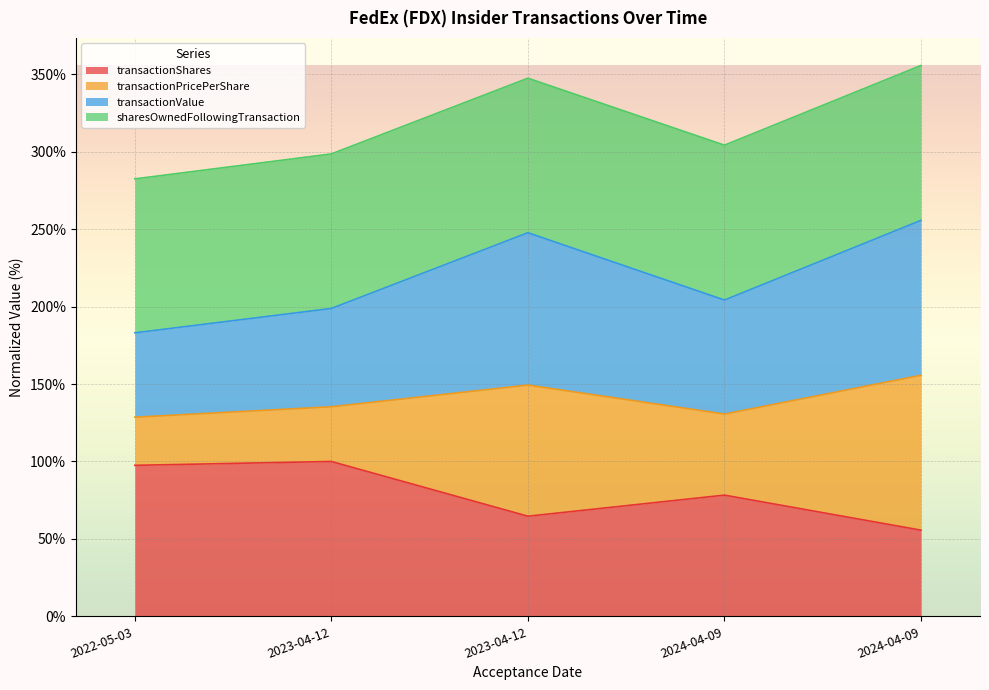

Does the chart display data point markers on the line(s)?

No